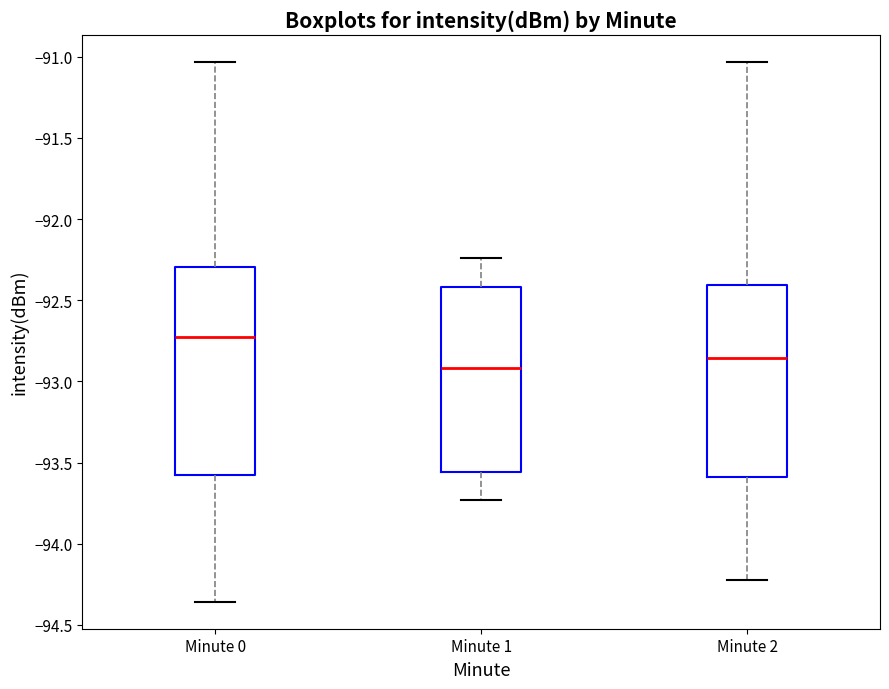

Where does the median line of the box for Minute 2 sit on the y-axis? The values are not printed on the chart, so give them approximately, as read against the axis.

-92.85